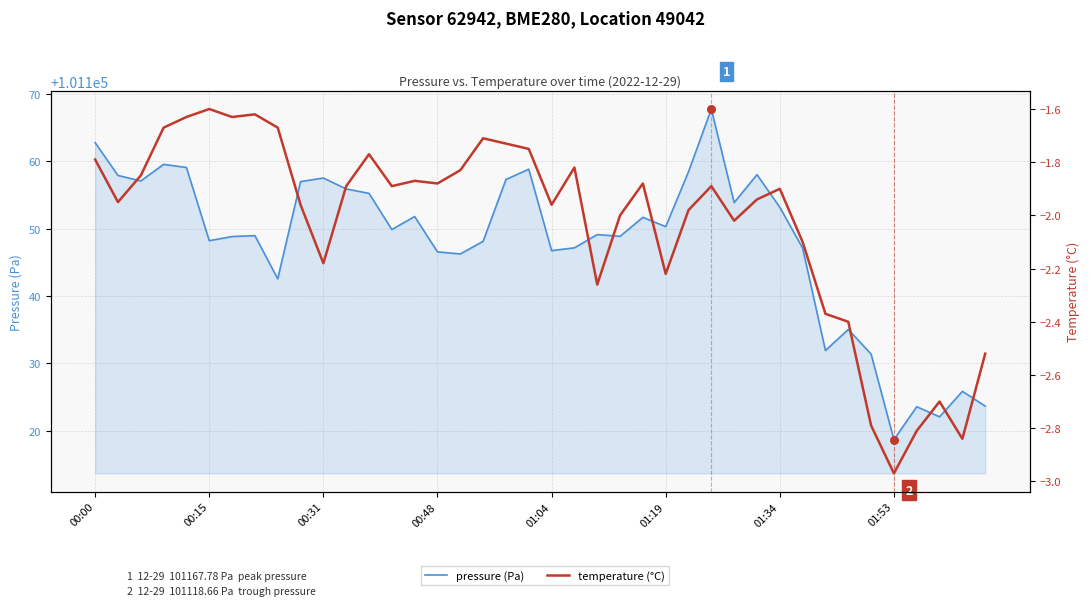

Which series has the widest spread of Y values?

pressure (Pa)